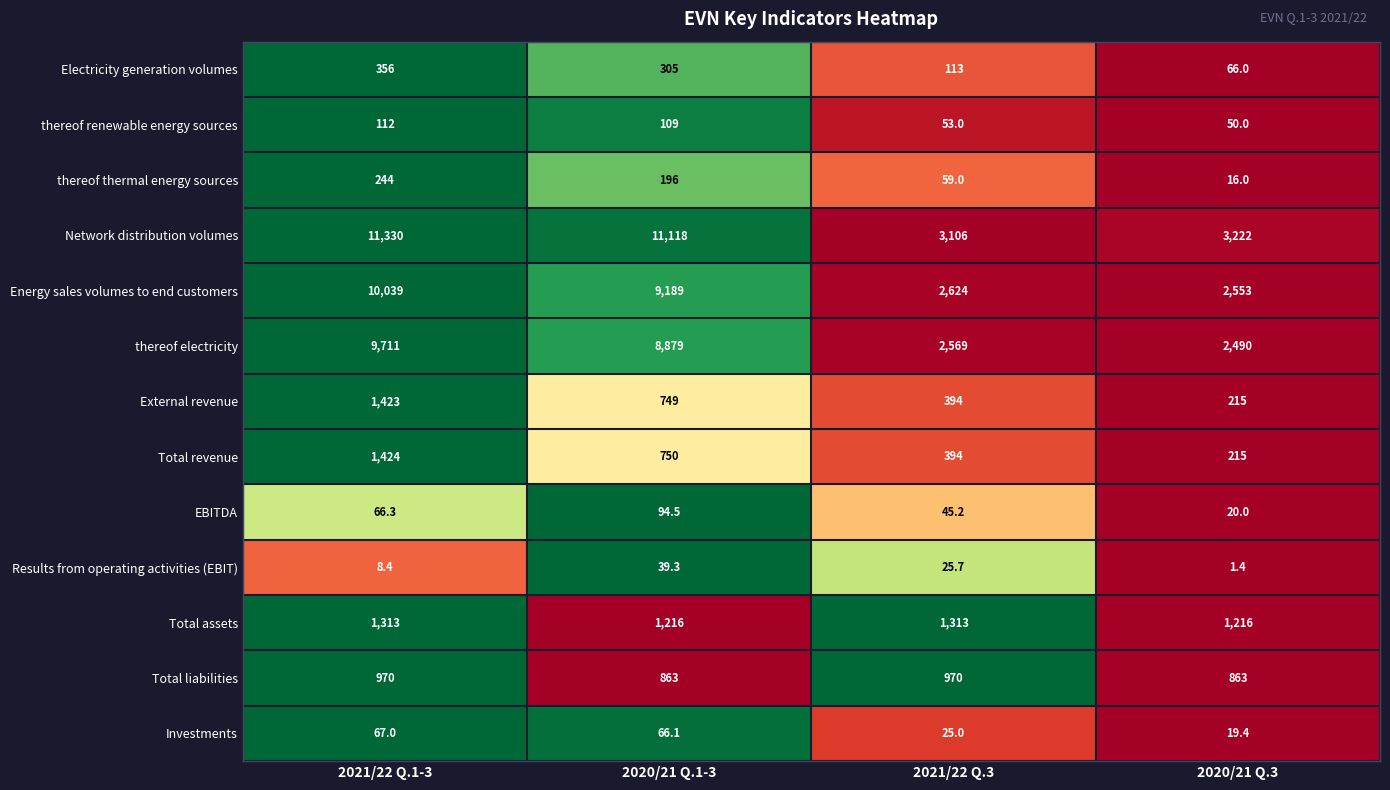

What is the sum of all Total liabilities values?

3666.0